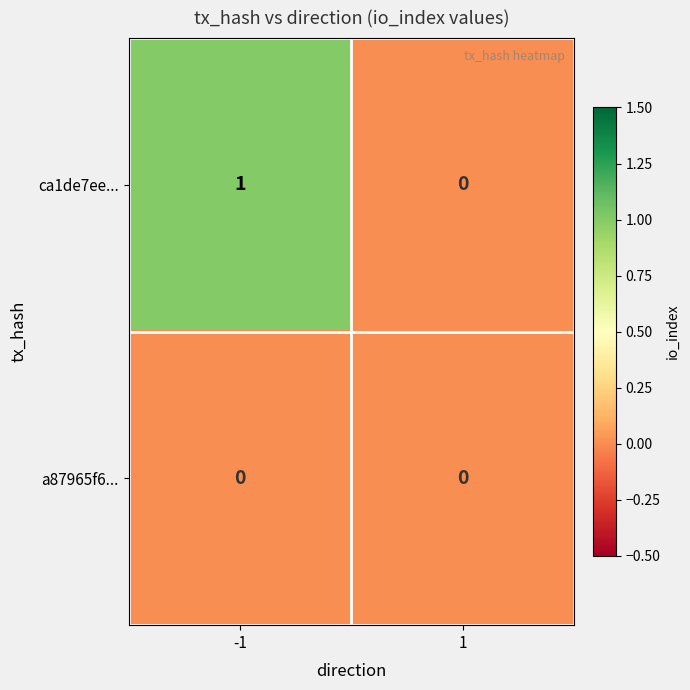

At which category is the sum across all series the highest?

-1